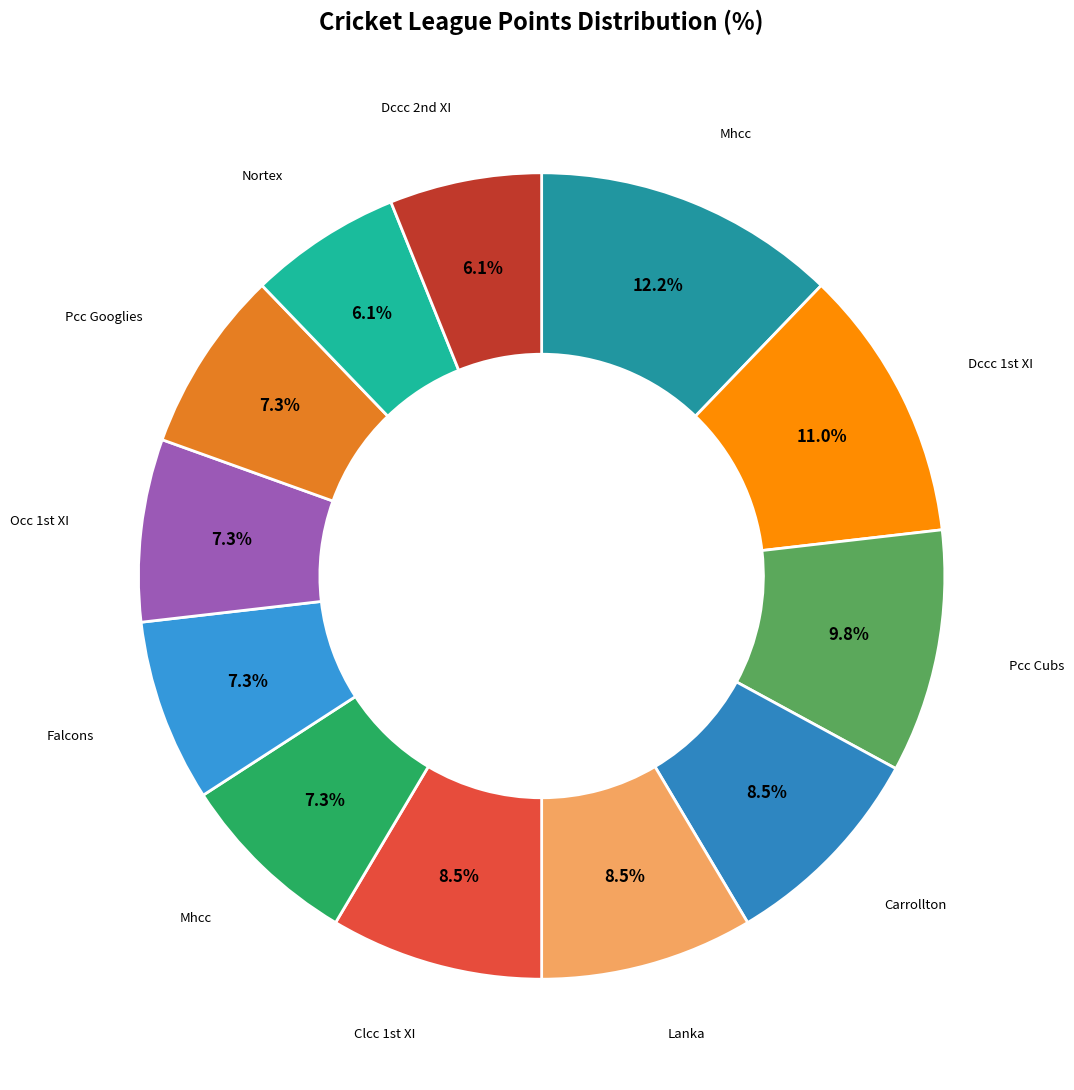

How many slices are in this pie chart?

12